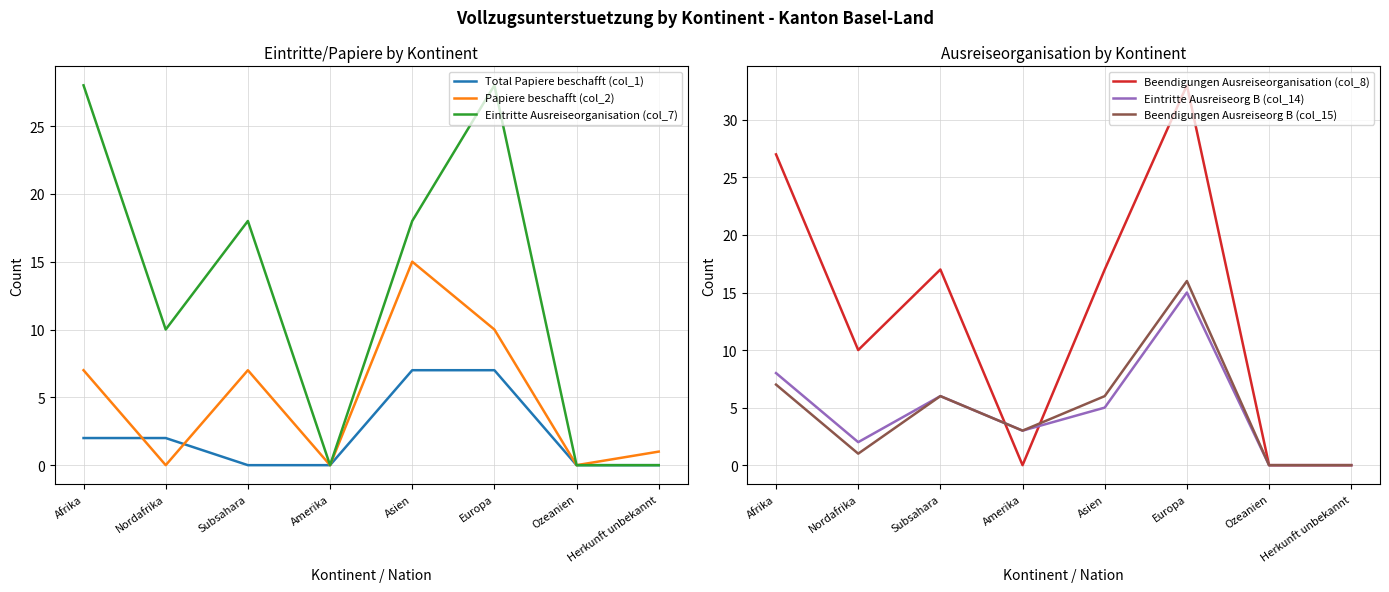

Which label corresponds to the smallest value in the chart?

Subsahara